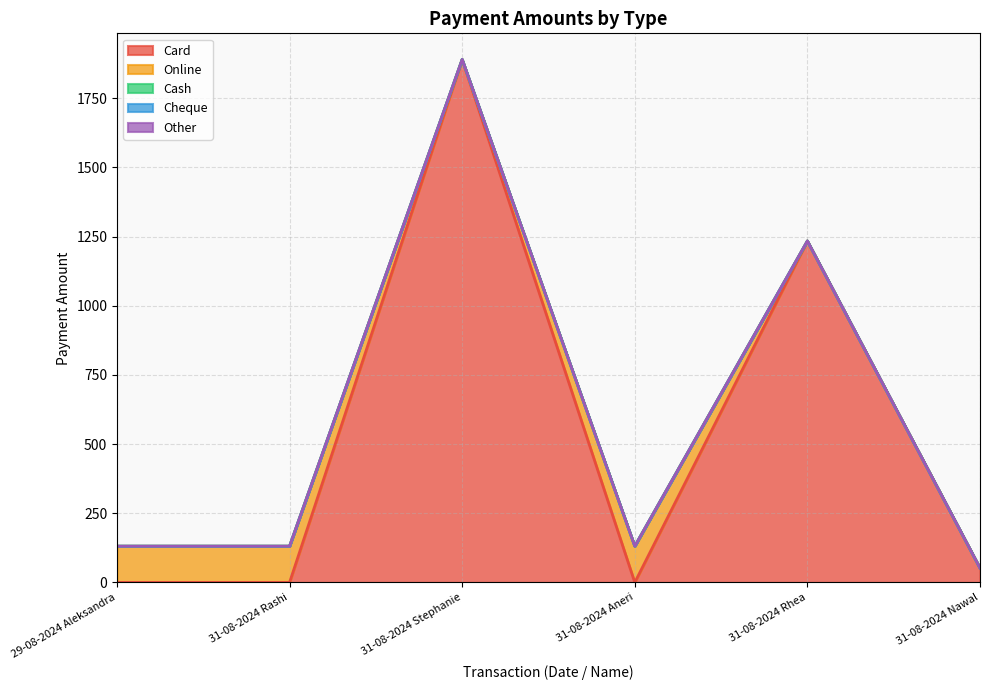

Where do Online and Card first cross each other?

31-08-2024 Rashi and 31-08-2024 Stephanie